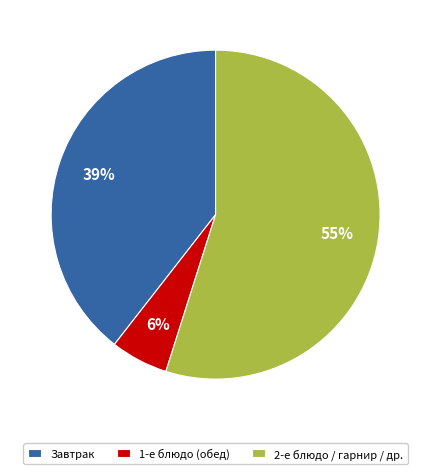

Is the sum of 1-е блюдо (обед) and 2-е блюдо / гарнир / др. greater than half?

Yes